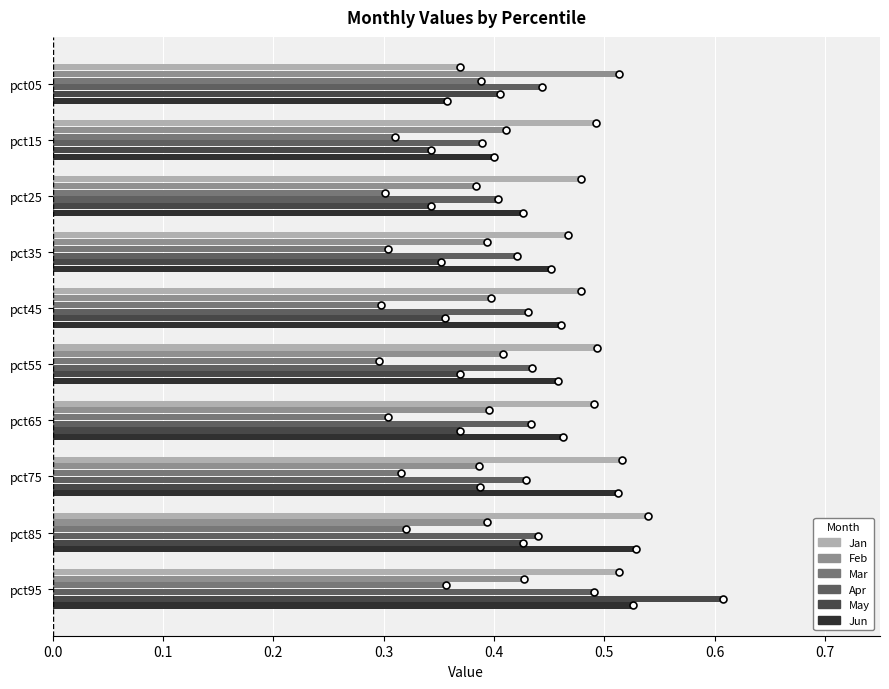

At which category does the chart reach its peak across all series?

pct95